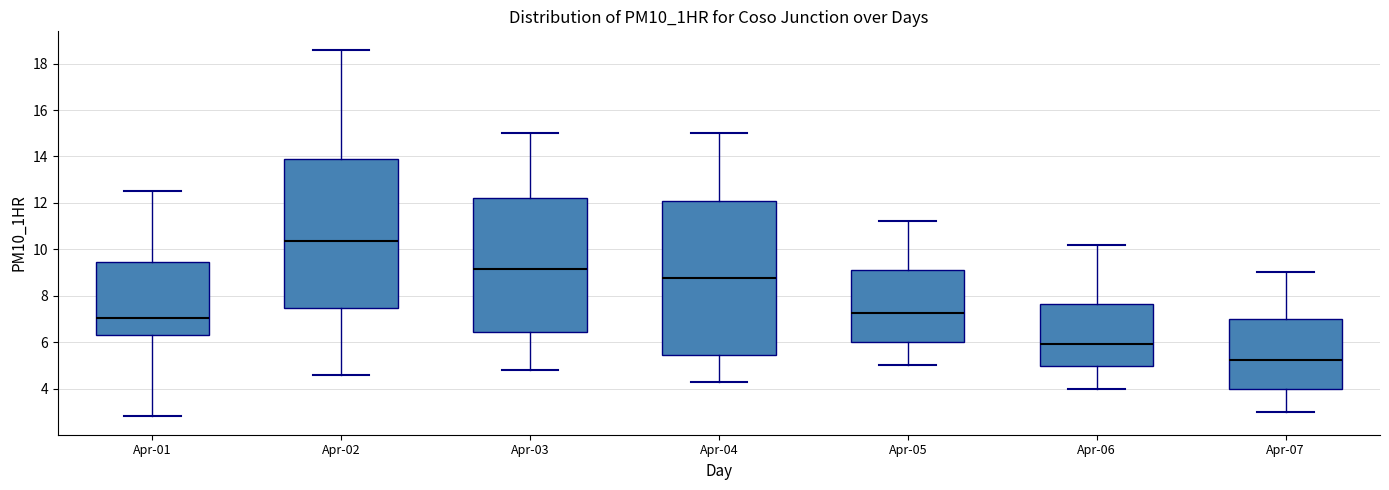

Where does the upper whisker of the box for Apr-07 end on the y-axis? The values are not printed on the chart, so give them approximately, as read against the axis.

9.0